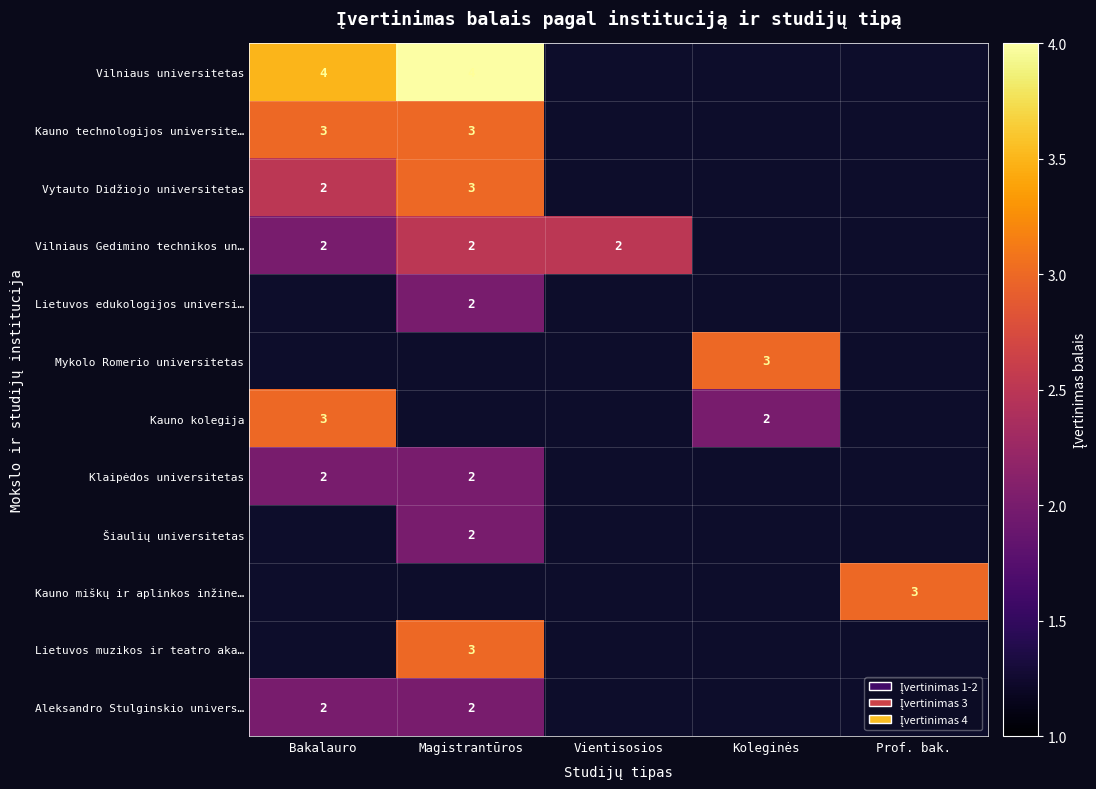

The value of Klaipėdos universitetas at Bakalauro is 1. True or false?

False